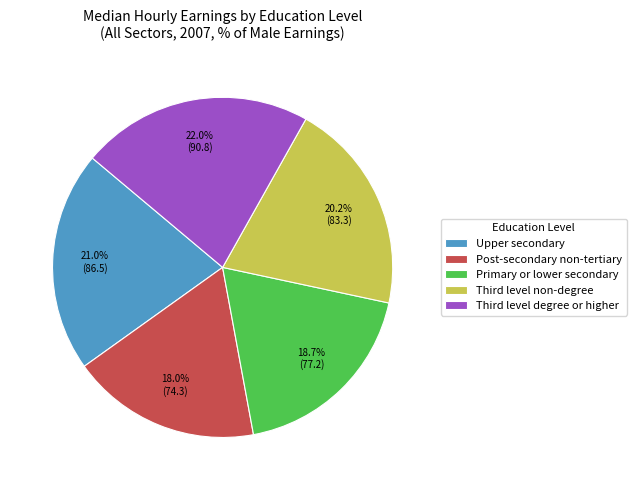

What percentage is the Primary or lower secondary slice, to the nearest percent?

19%